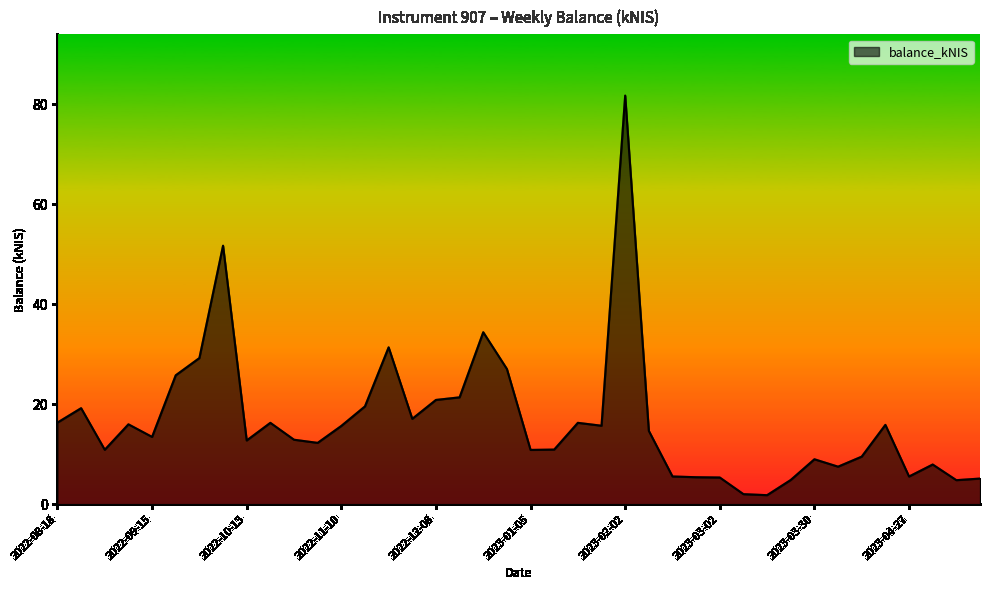

What is the maximum value shown in the chart?

81.7